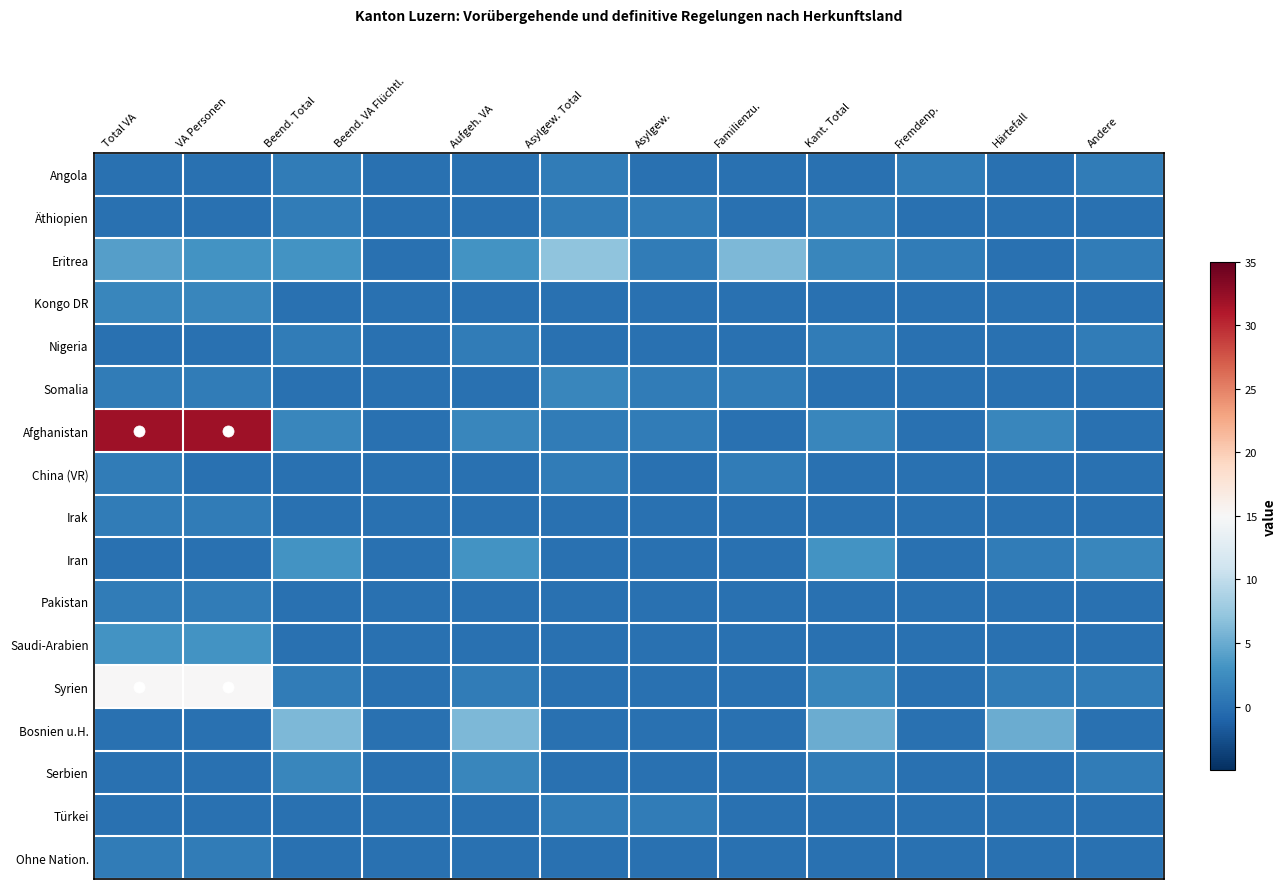

Between Familienzu. and Fremdenp., which series saw the biggest shift?

Eritrea